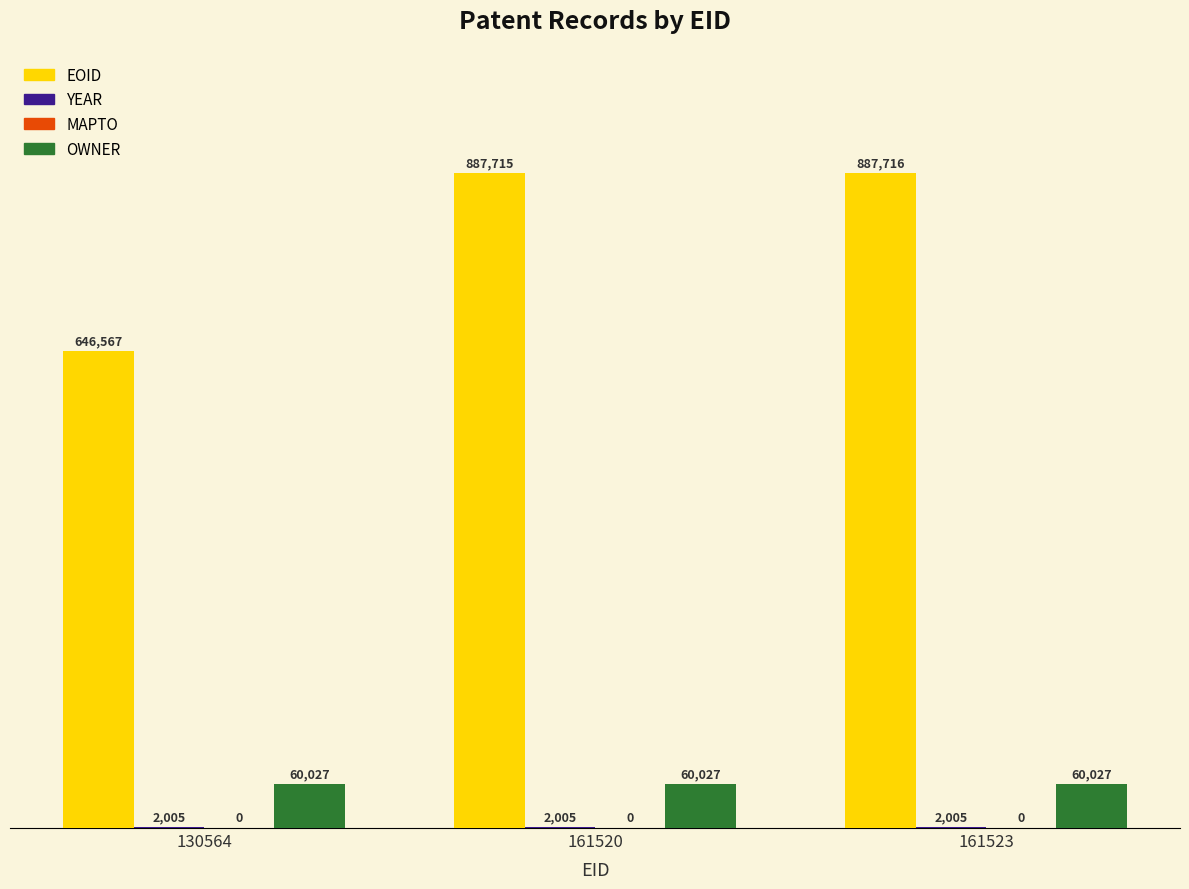

Rank the series by their maximum value, from highest to lowest.

EOID, OWNER, YEAR, MAPTO